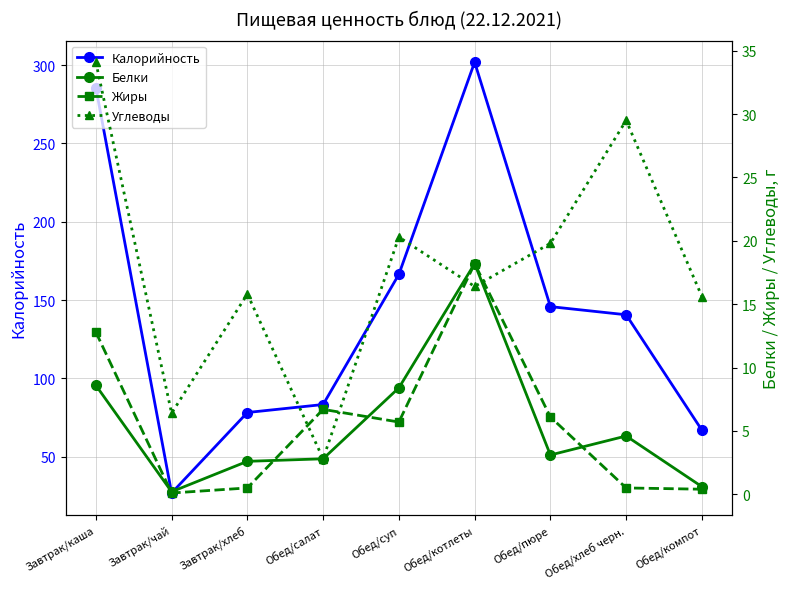

What is the approximate value of Белки at Обед/суп?

8.4